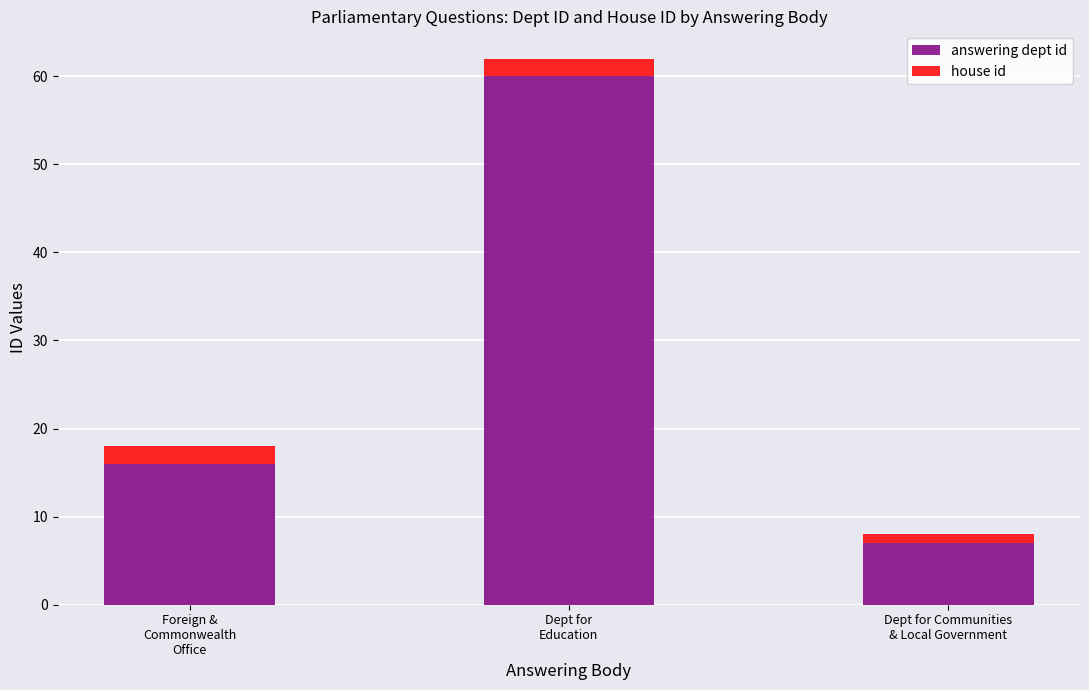

What is the sum of all answering dept id values?

83